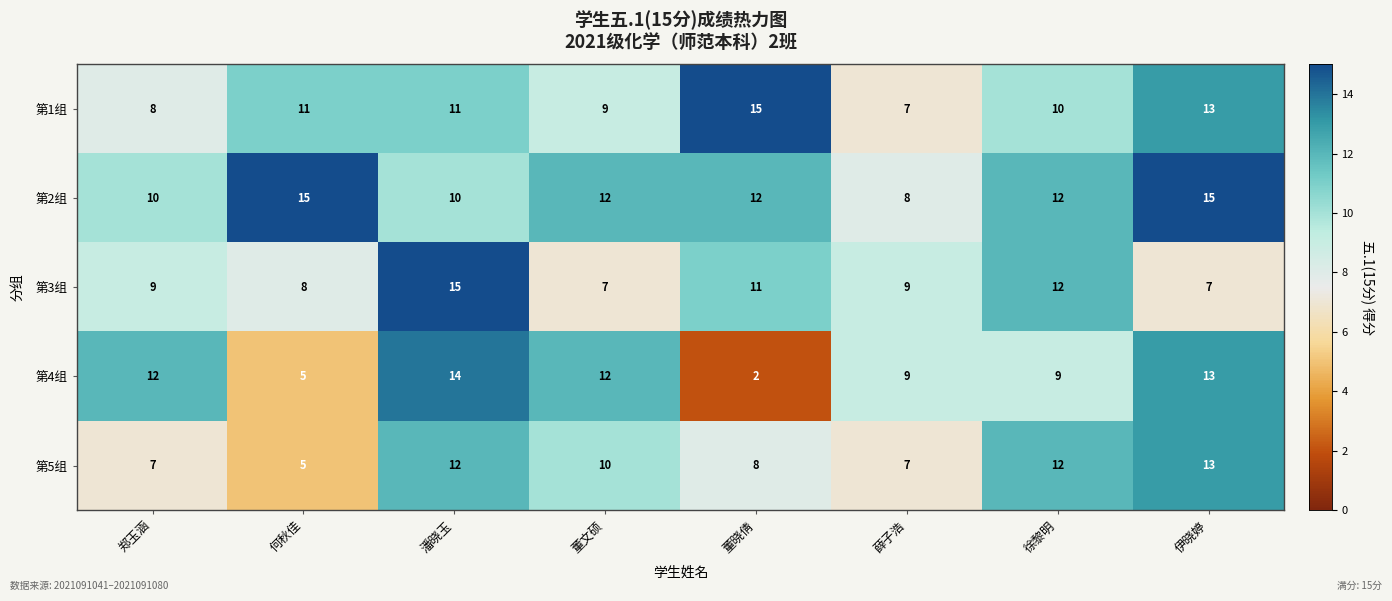

What is the difference between the highest and lowest values at 伊晓婷?

8